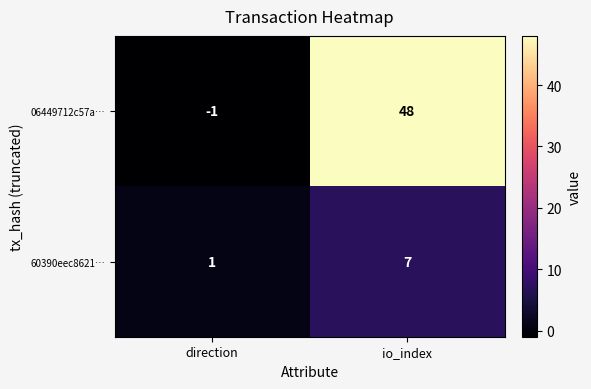

At which category is the sum across all series the highest?

io_index